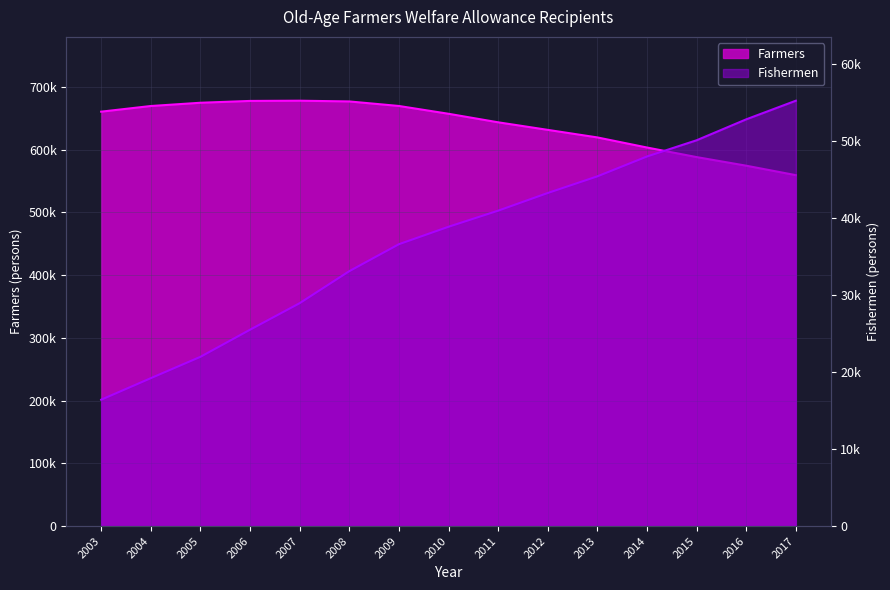

True or false: Farmers and Fishermen intersect in this chart.

False